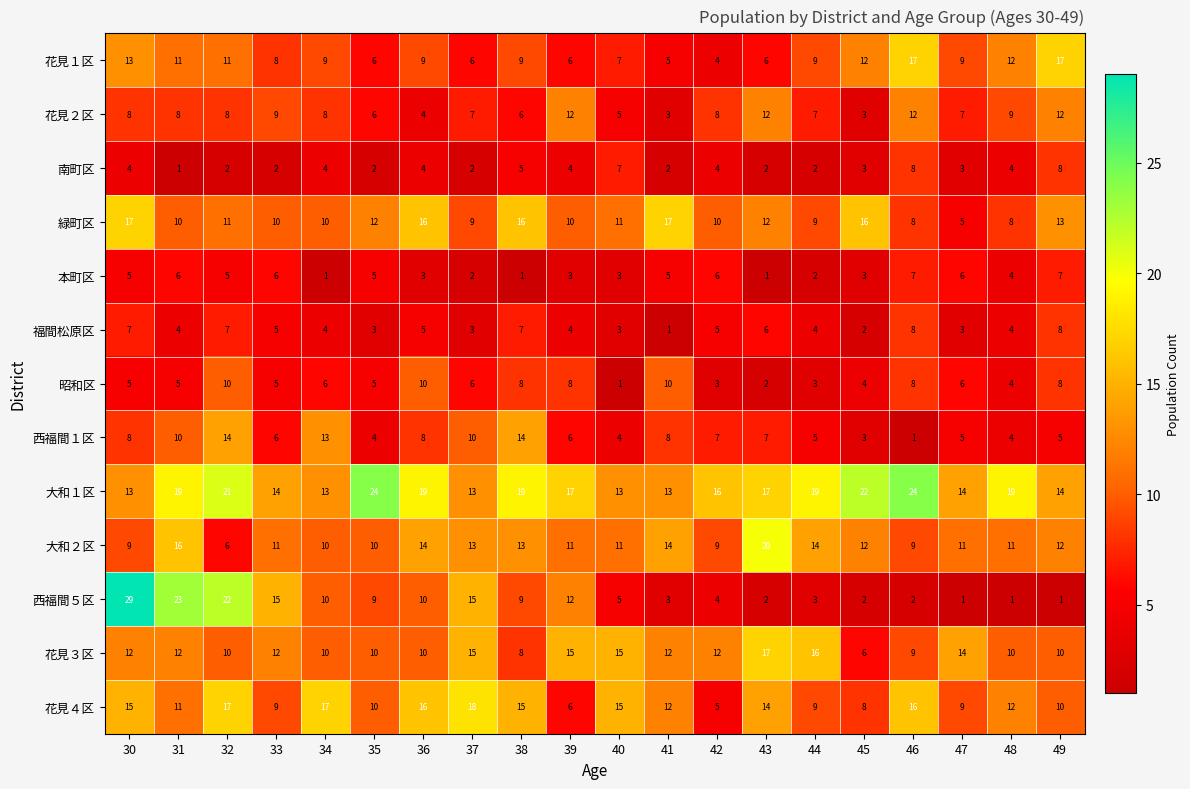

How many values in the 西福間５区 series are below 9?

10